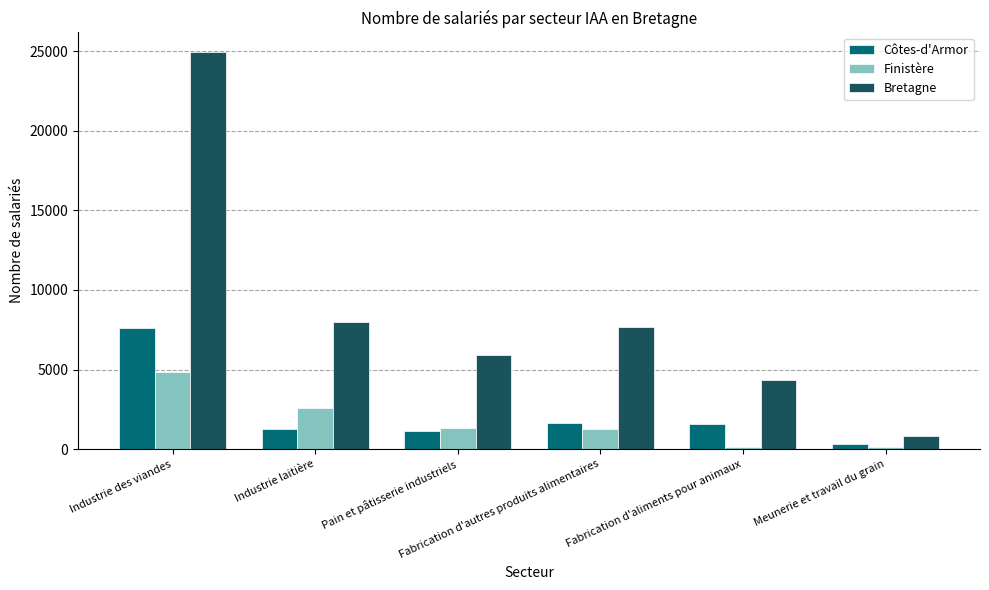

What is the sum of all Côtes-d'Armor values?

13533